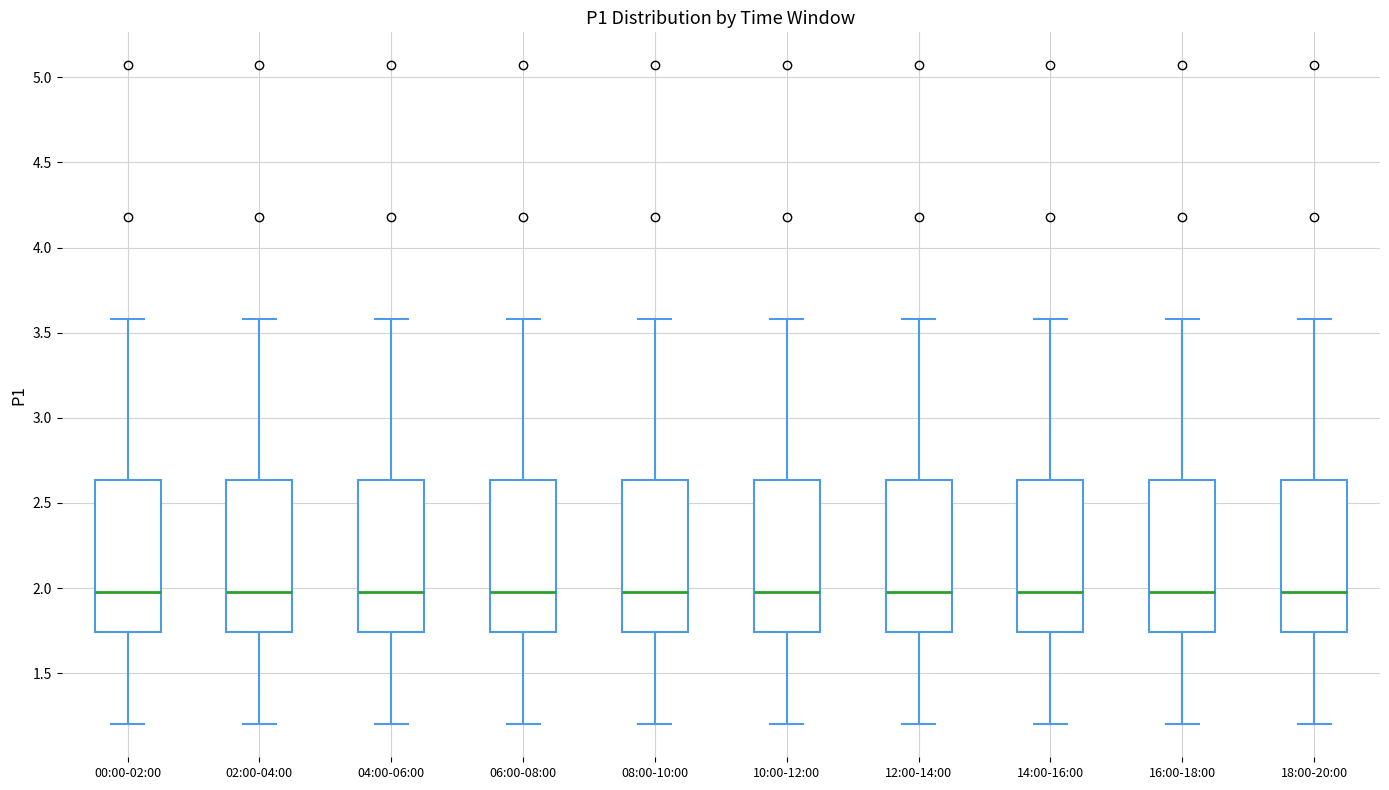

Reading left to right, read every box against the y-axis: the position of its median line, the range the box covers, and the ends of its whiskers. The values are not printed on the chart, so give them approximately, as read against the axis.

00:00-02:00: median 2.00, box 1.75 to 2.65, whiskers 1.20 to 3.60
02:00-04:00: median 2.00, box 1.75 to 2.65, whiskers 1.20 to 3.60
04:00-06:00: median 2.00, box 1.75 to 2.65, whiskers 1.20 to 3.60
06:00-08:00: median 2.00, box 1.75 to 2.65, whiskers 1.20 to 3.60
08:00-10:00: median 2.00, box 1.75 to 2.65, whiskers 1.20 to 3.60
10:00-12:00: median 2.00, box 1.75 to 2.65, whiskers 1.20 to 3.60
12:00-14:00: median 2.00, box 1.75 to 2.65, whiskers 1.20 to 3.60
14:00-16:00: median 2.00, box 1.75 to 2.65, whiskers 1.20 to 3.60
16:00-18:00: median 2.00, box 1.75 to 2.65, whiskers 1.20 to 3.60
18:00-20:00: median 2.00, box 1.75 to 2.65, whiskers 1.20 to 3.60